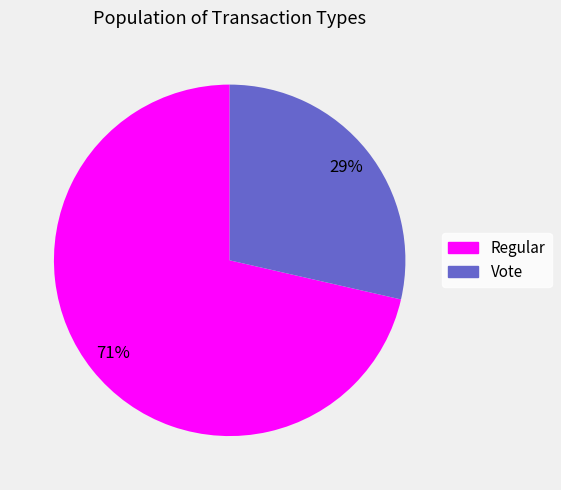

To the nearest percent, what is the average slice percentage?

50%